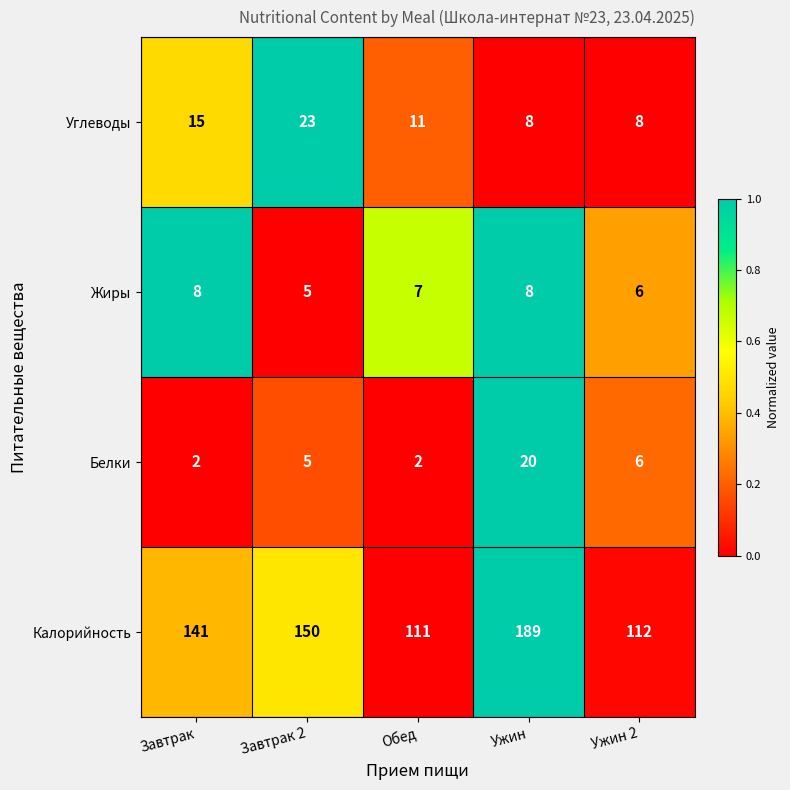

Which label corresponds to the largest value in the chart?

Ужин